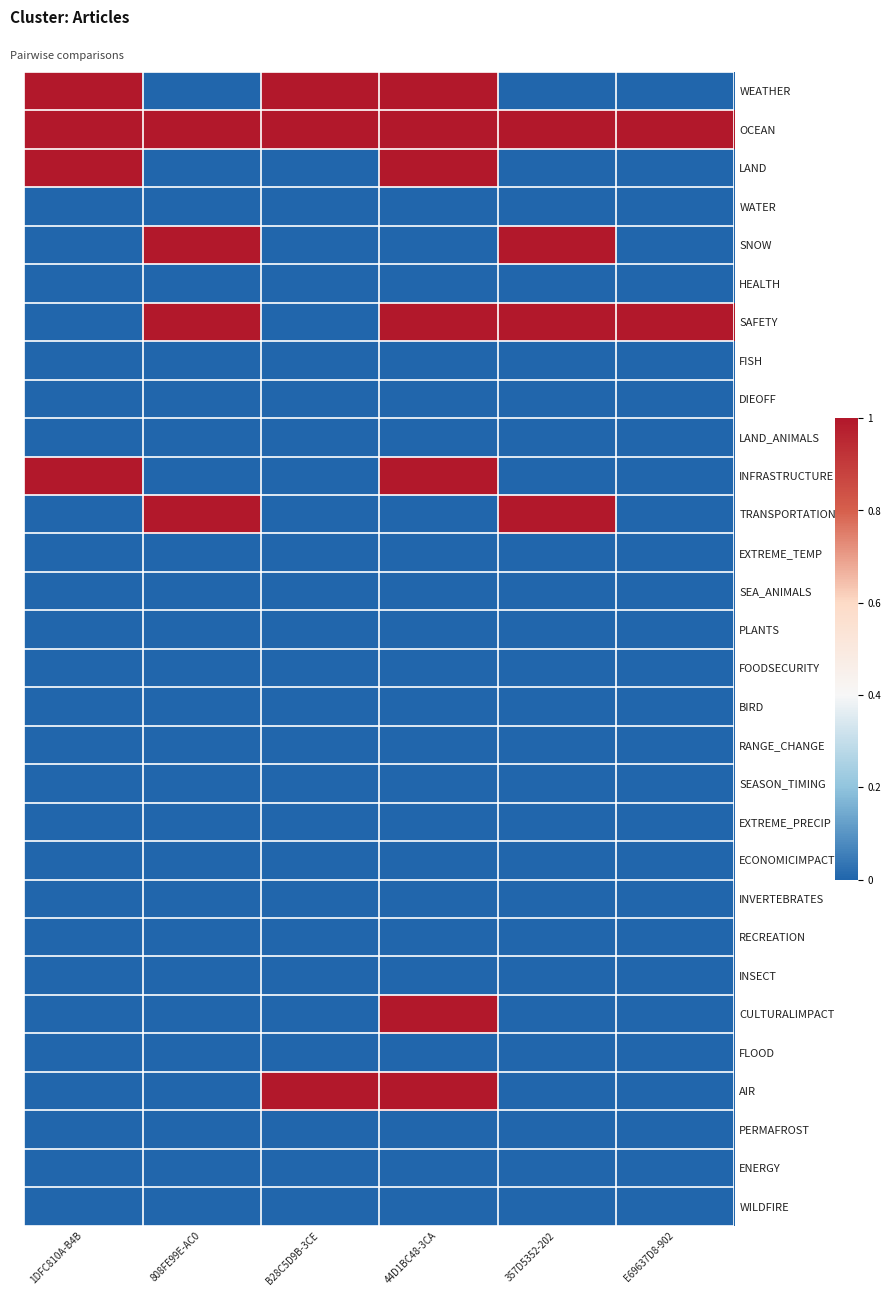

At how many categories does at least one series exceed 0?

6